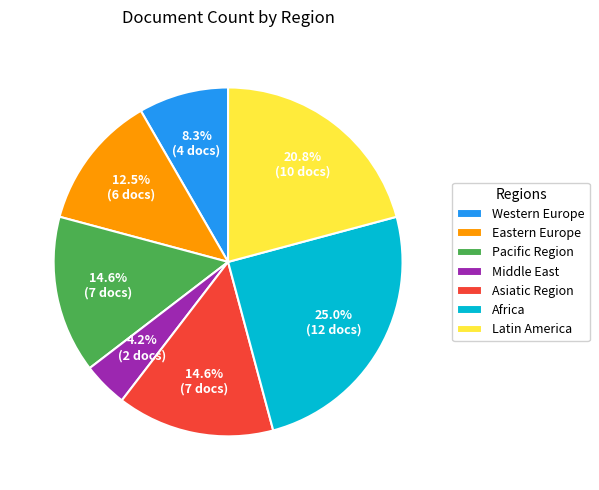

To the nearest percent, what is the difference between the largest and smallest slice percentages?

21%